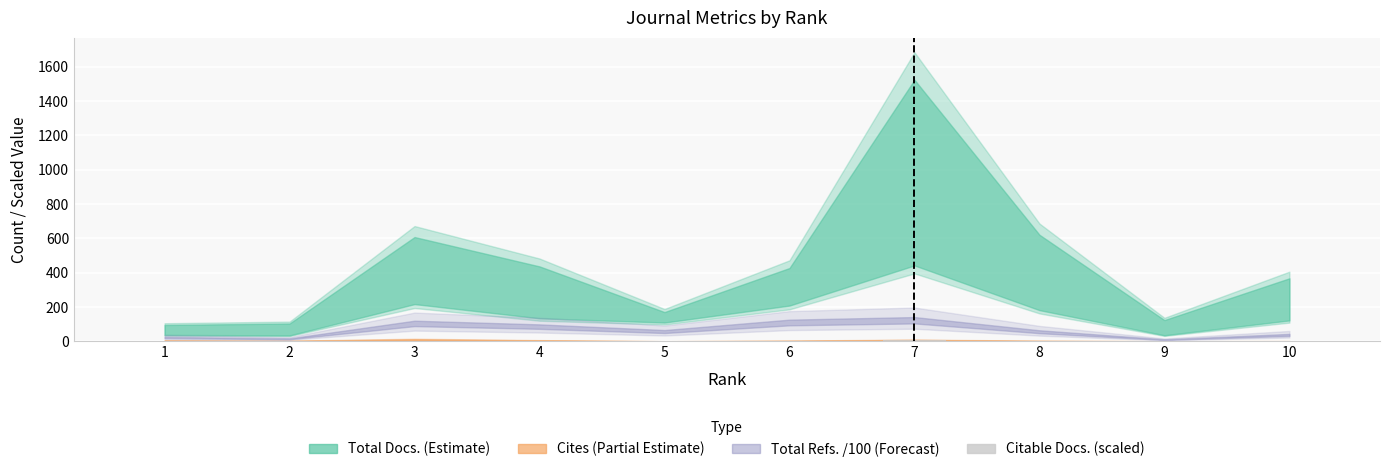

Reading right to left, list all the values displayed in this chart.

1.9	0.7	3.3	8.0	2.2	0.9	2.3	3.2	0.5	0.5